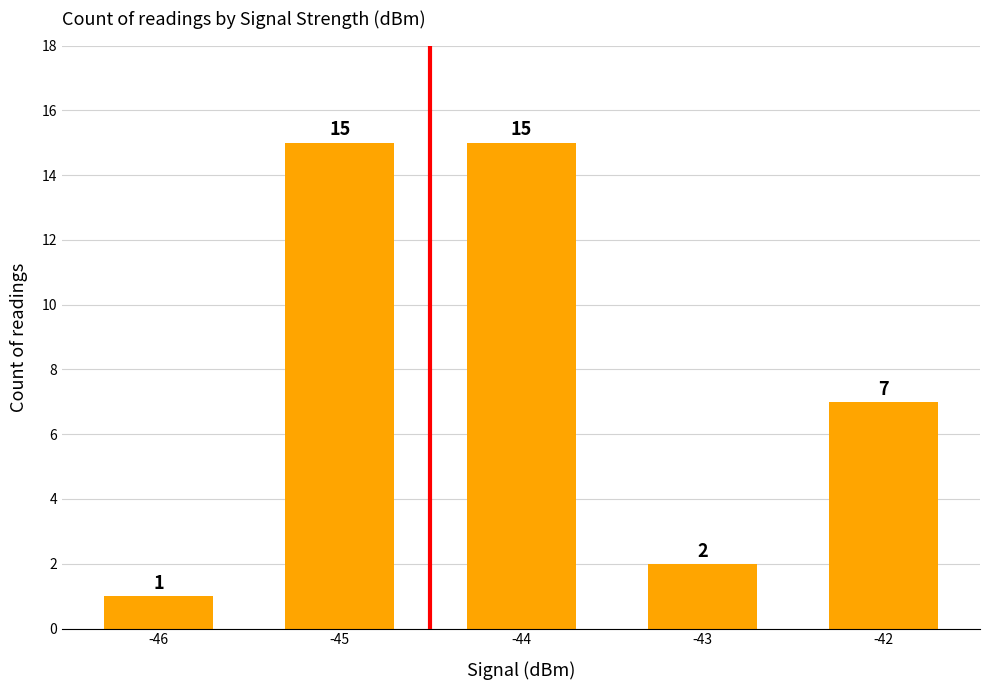

Are the bars grouped side by side (vs. stacked)?

No